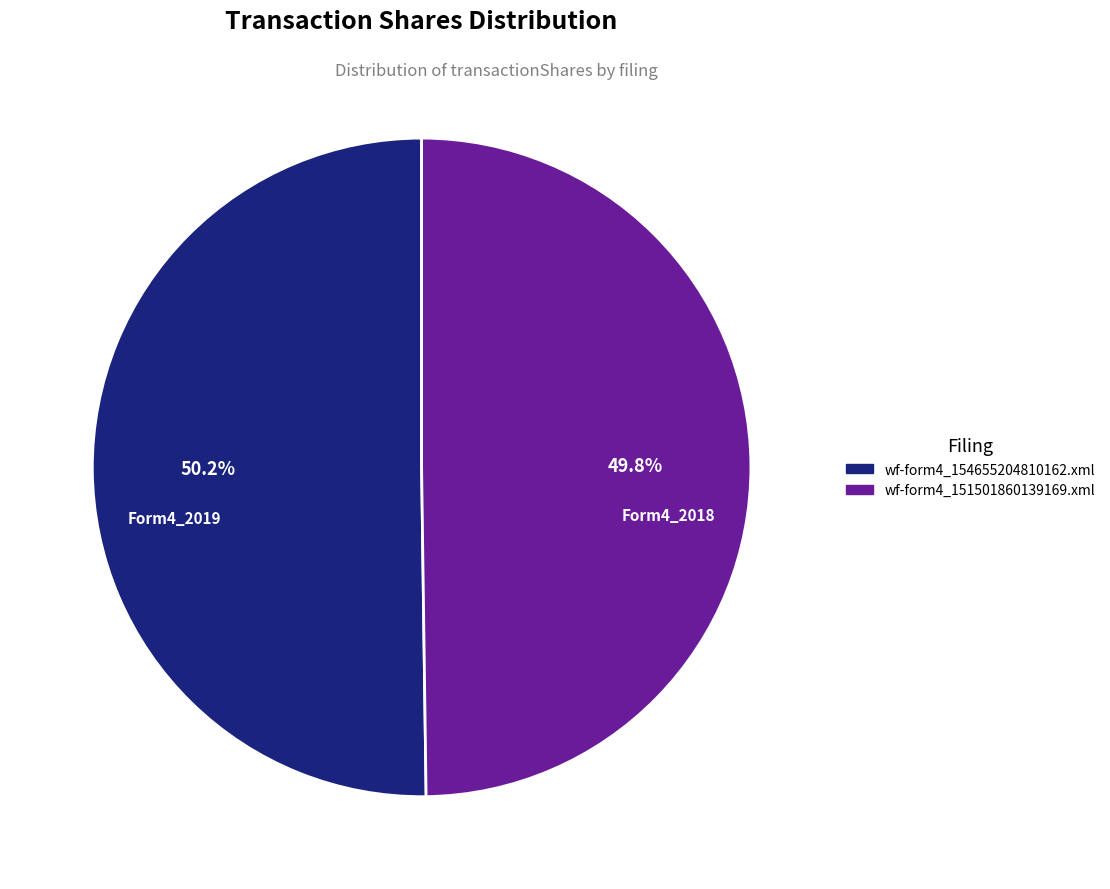

Is there a majority slice in this chart?

Yes